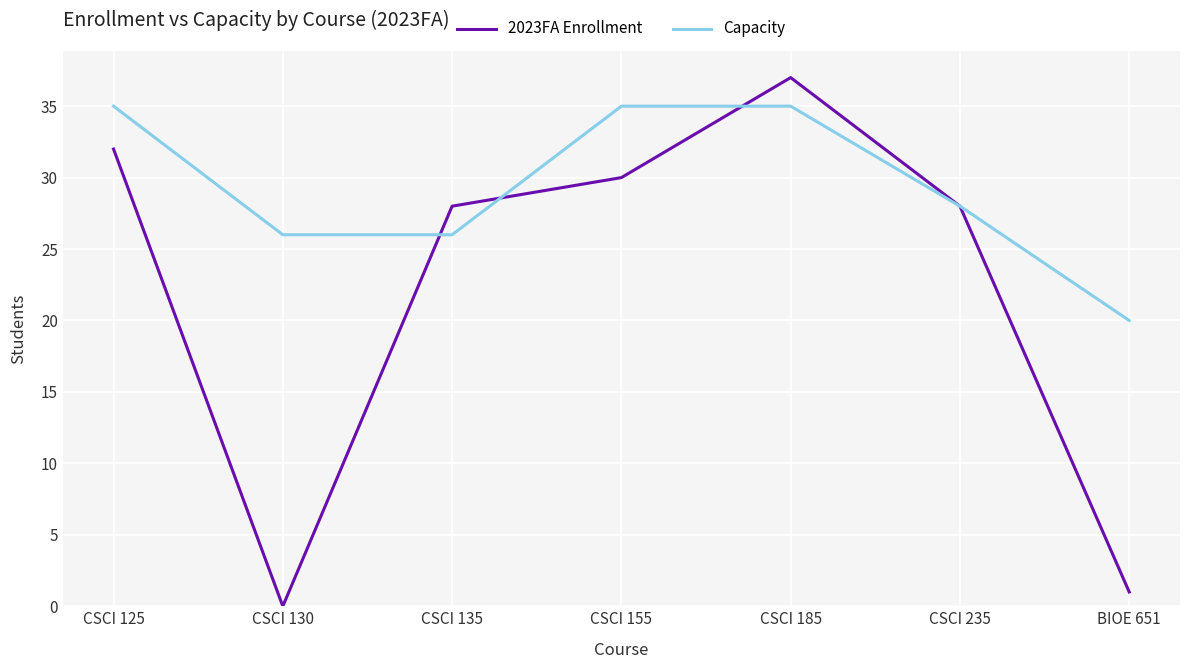

What position from the left is CSCI 125?

1